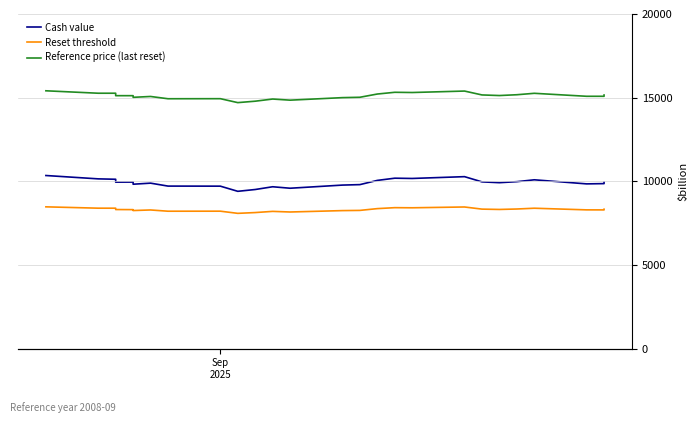

What are all the series names shown in the legend?

Cash value, Reset threshold, Reference price (last reset)